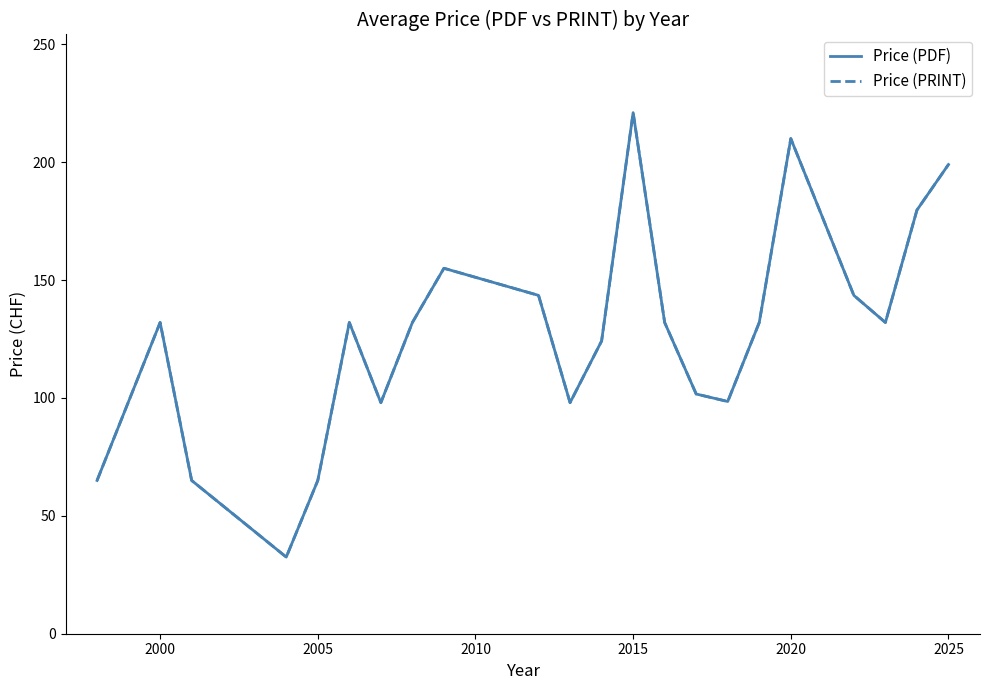

How many interior local valleys does the Price (PRINT) series have?

5